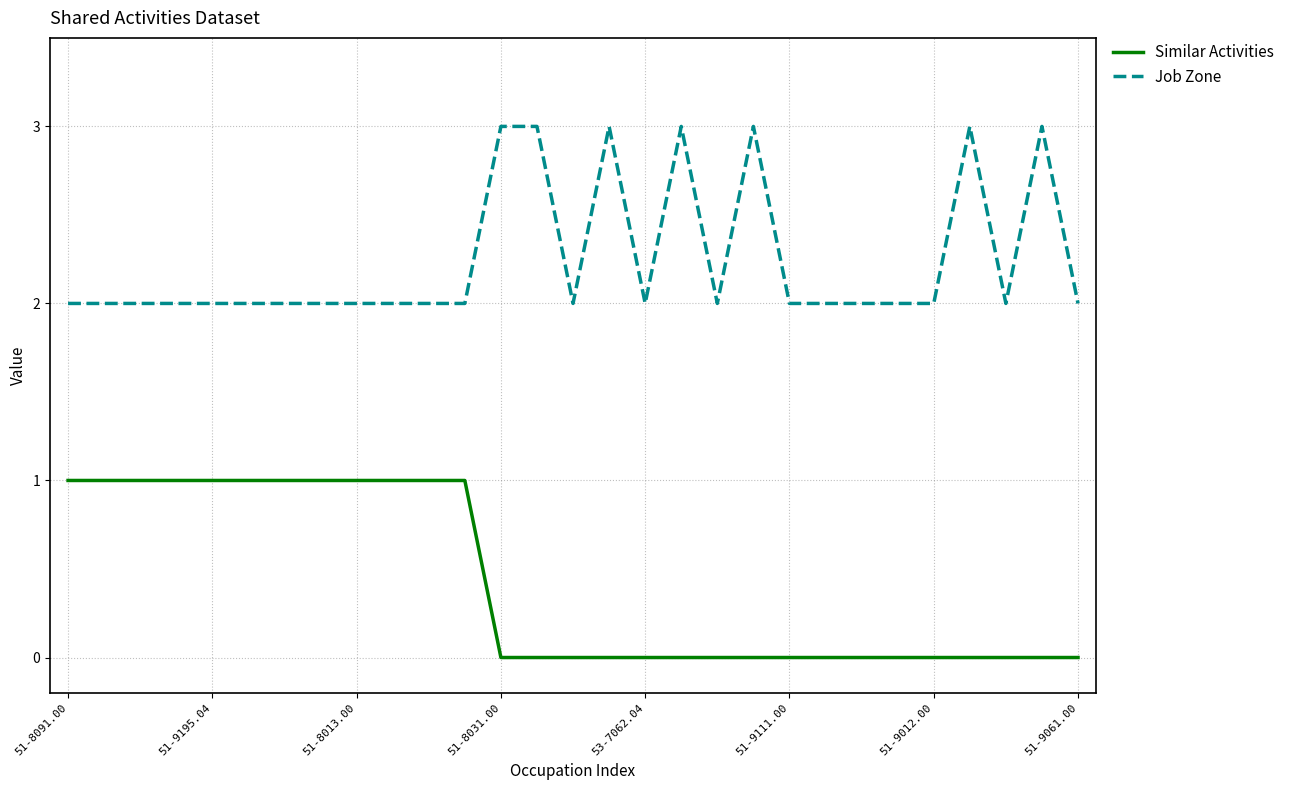

Which series has the largest total across all categories?

Job Zone